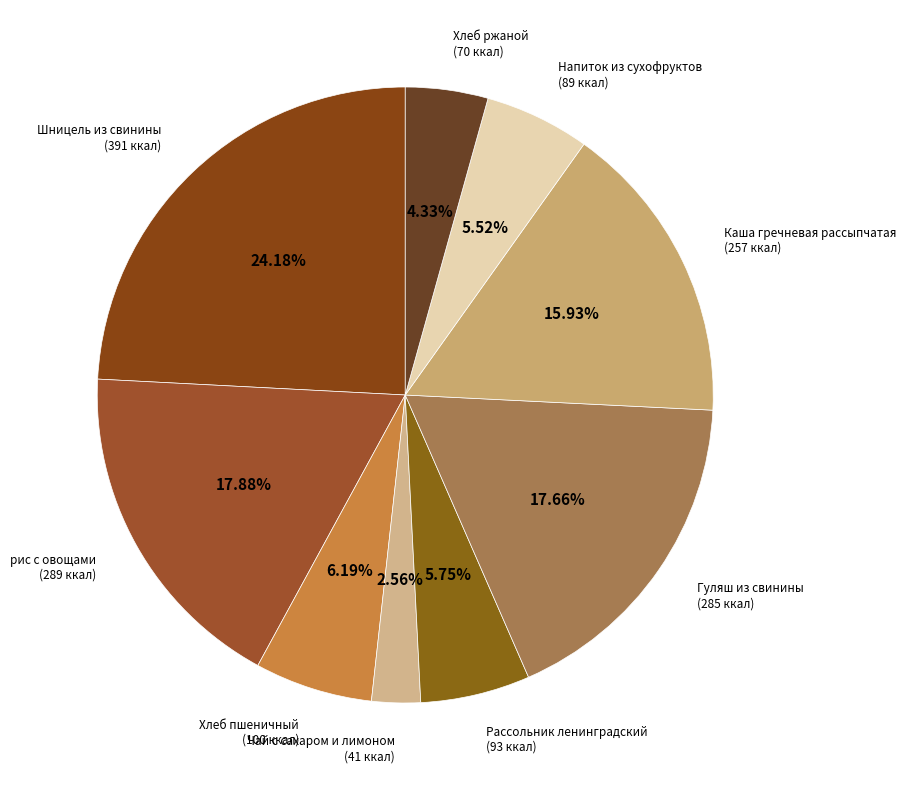

Count the number of slices in the pie.

9